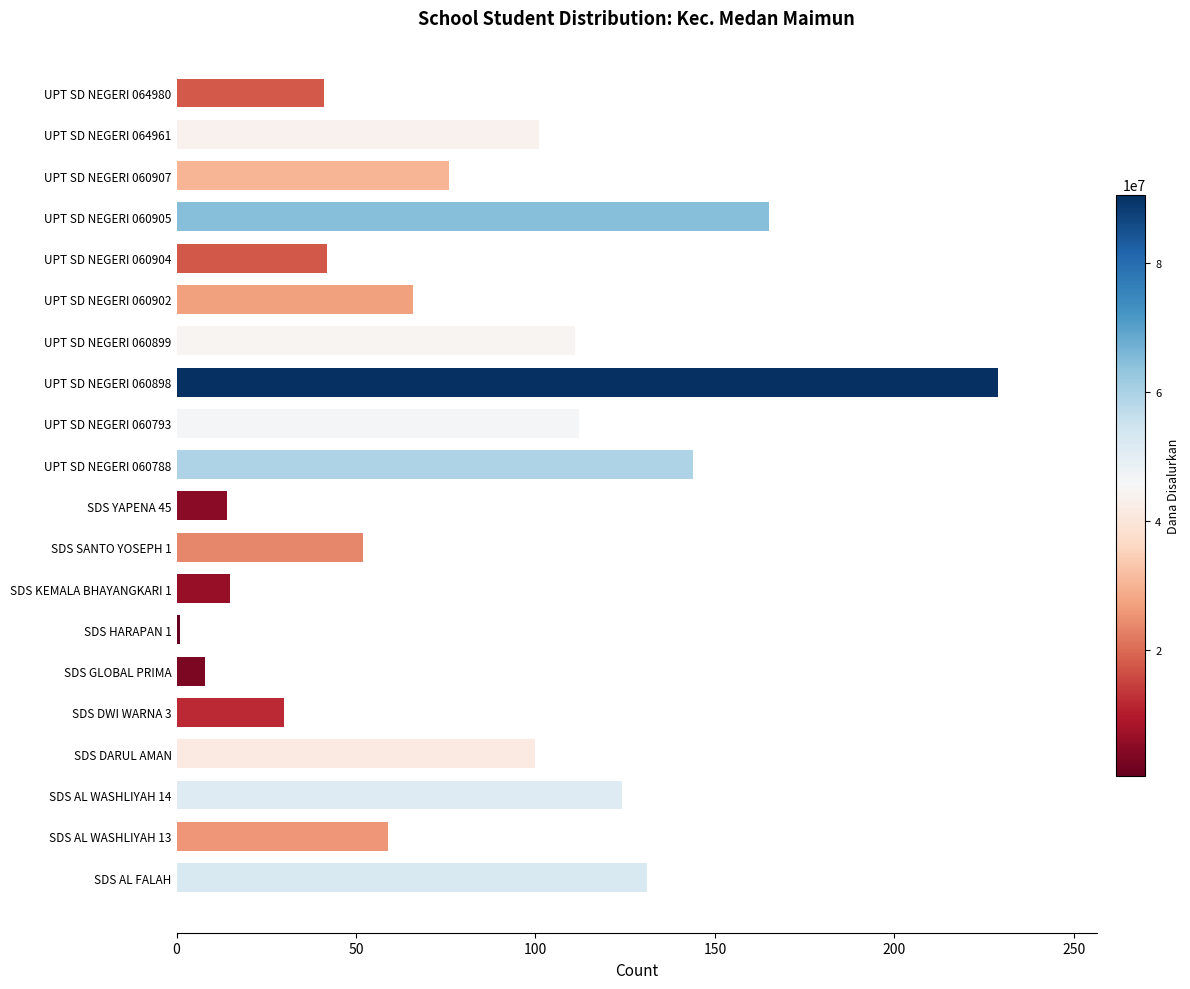

What is the difference between the values at UPT SD NEGERI 060899 and UPT SD NEGERI 064961?

10